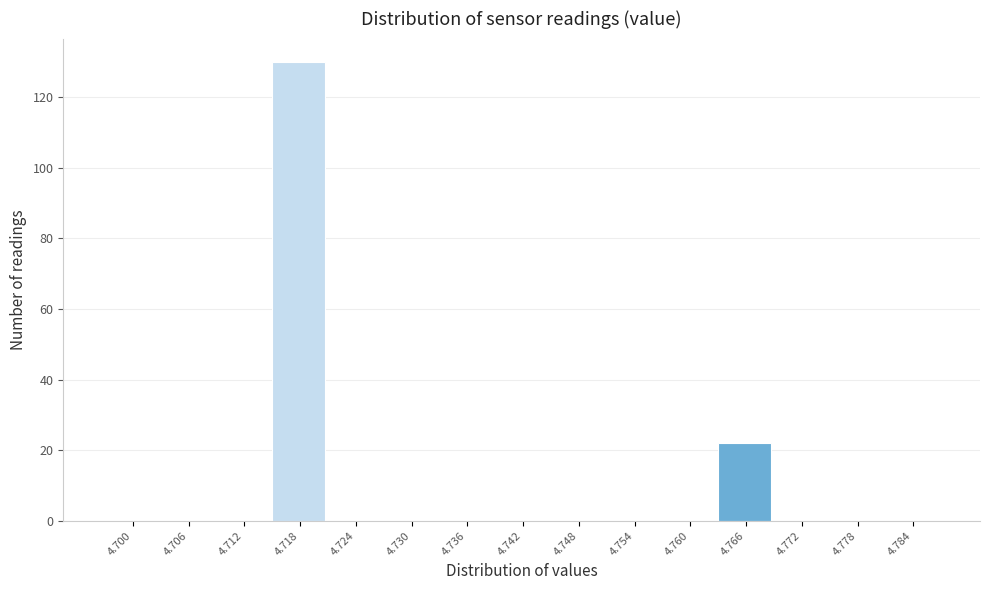

Reading left to right, transcribe all the data shown in this chart.

4.700=0	4.706=0	4.712=0	4.718=130	4.724=0	4.730=0	4.736=0	4.742=0	4.748=0	4.754=0	4.760=0	4.766=22	4.772=0	4.778=0	4.784=0